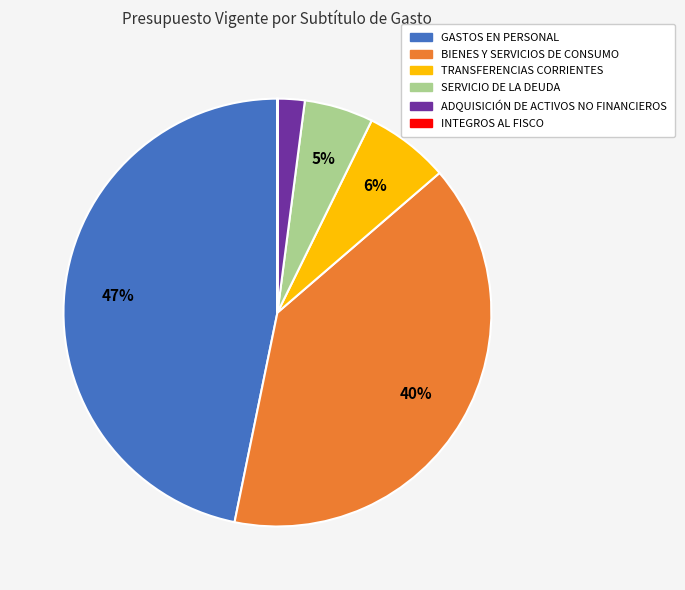

Does any single category account for the majority?

No